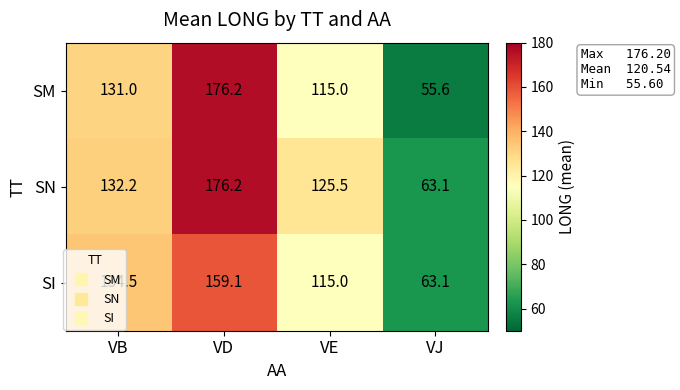

Rank the series at VB from lowest to highest value.

SM, SN, SI